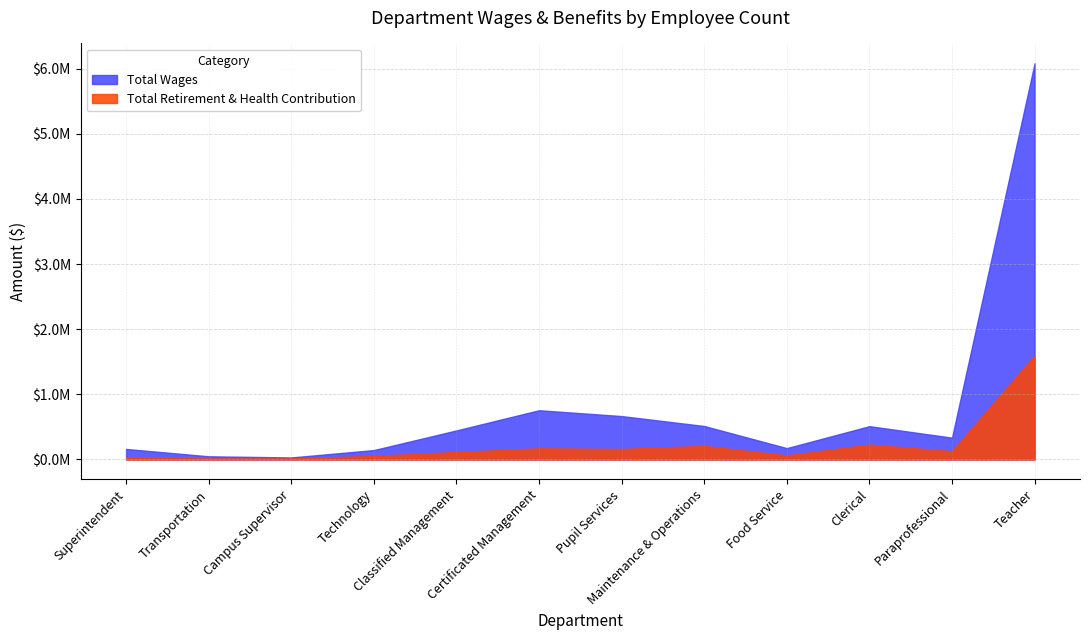

List the labels in order of Total Wages value, smallest first.

Campus Supervisor, Transportation, Technology, Superintendent, Food Service, Paraprofessional, Classified Management, Clerical, Maintenance & Operations, Pupil Services, Certificated Management, Teacher